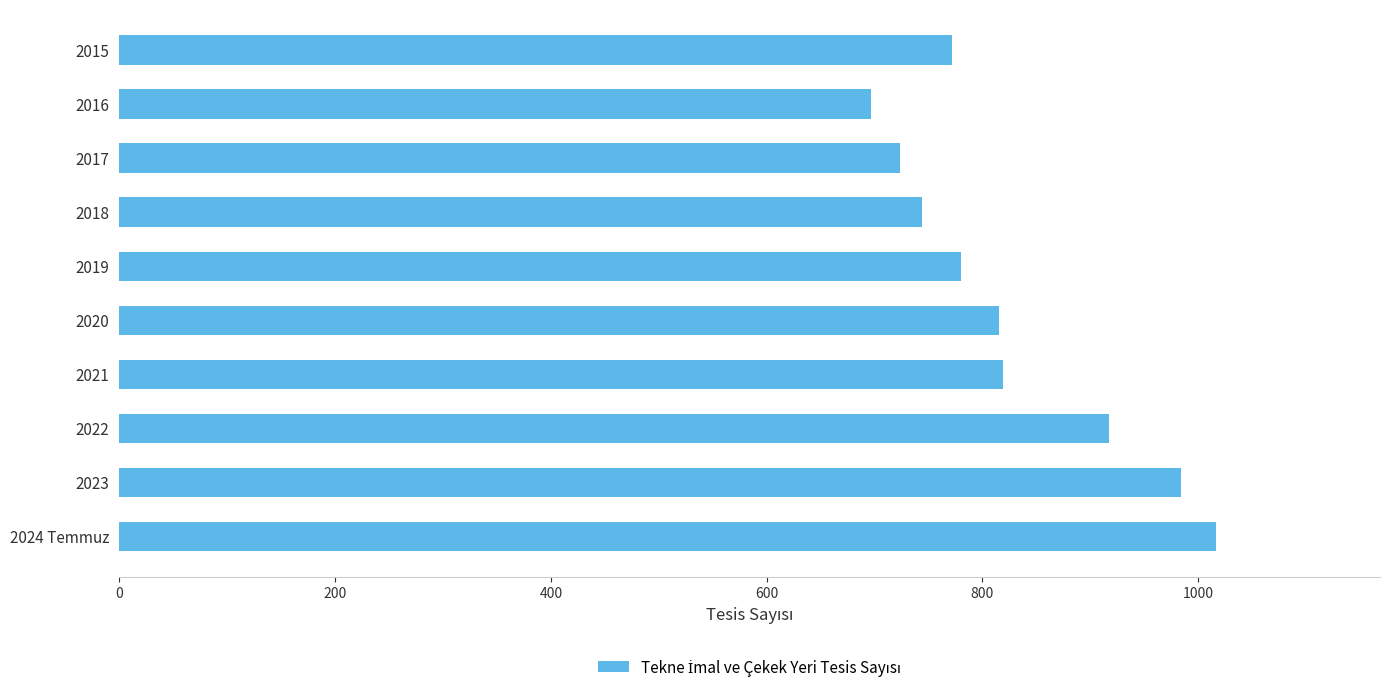

What is the average value?

827